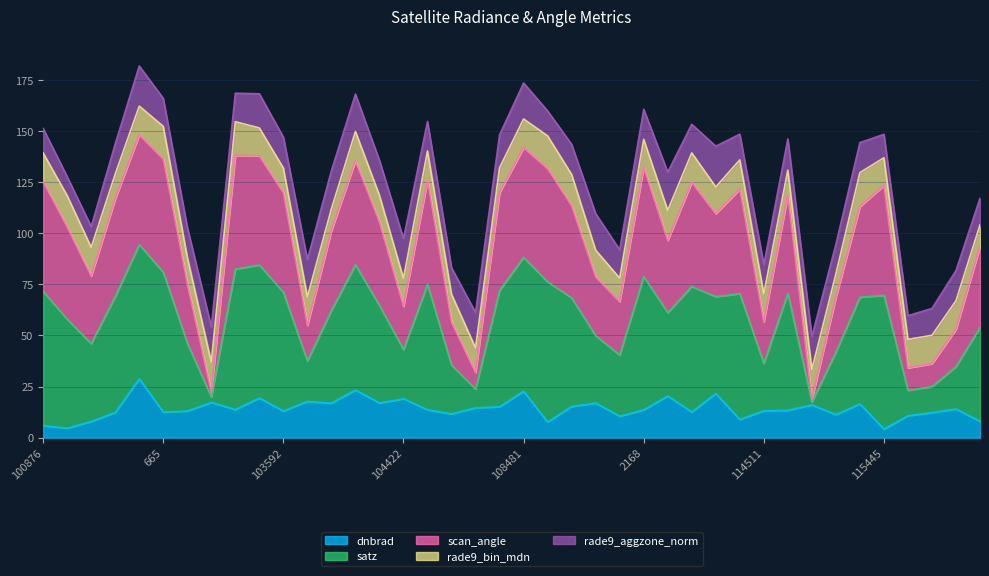

Which has a higher value, 1835 or 103474?

1835